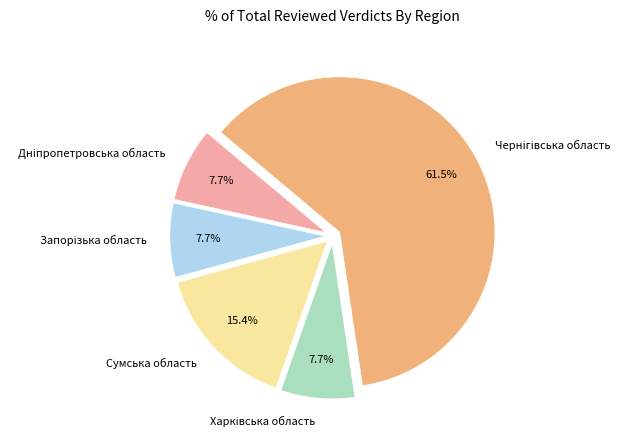

Is there any slice that represents more than half of the pie?

Yes